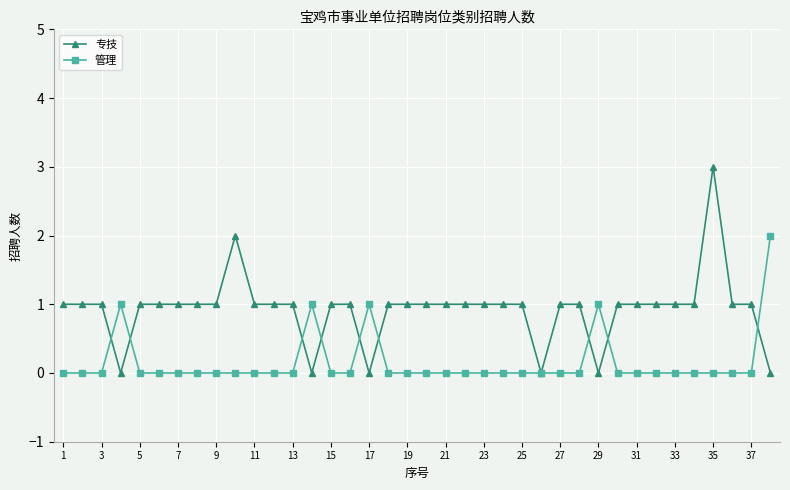

Rank the series by their average value, from highest to lowest.

专技, 管理